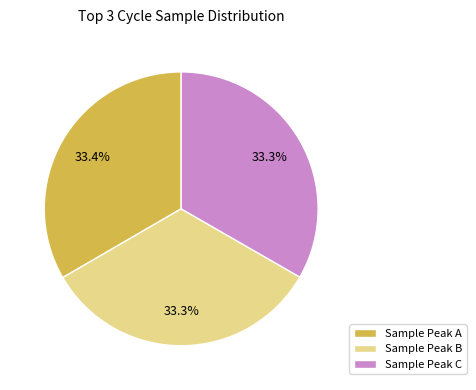

Do Sample Peak C and Sample Peak A together represent more than half of the pie?

Yes